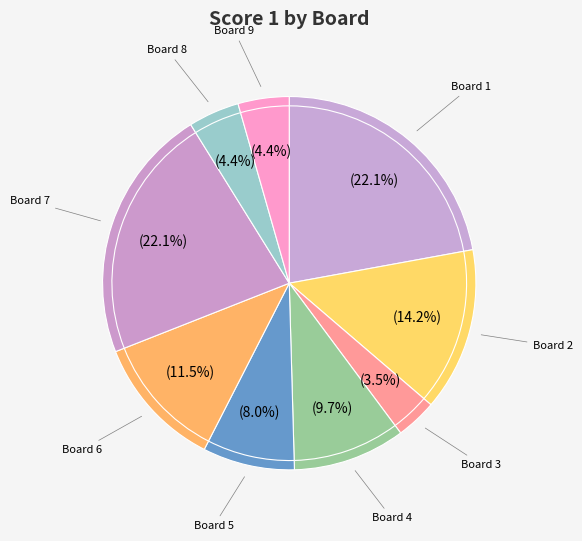

Which slice is the largest?

Board 1